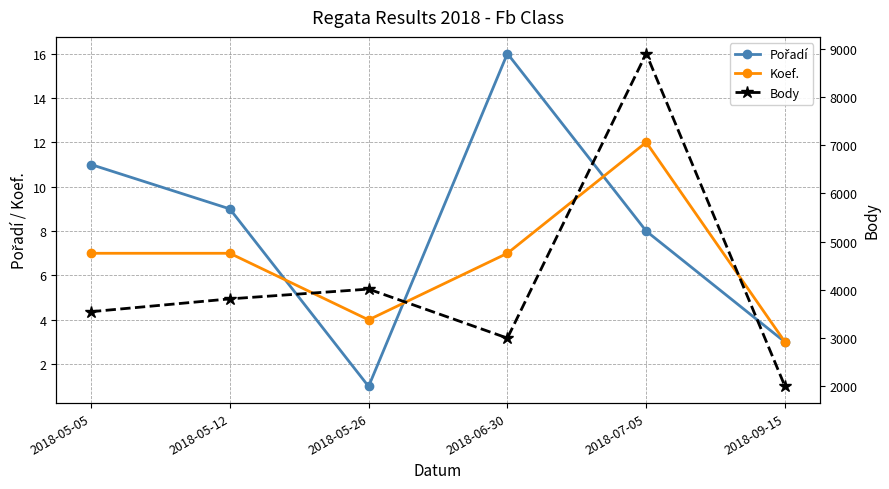

The Pořadí series shows 2 at 2018-05-26. True or false?

False